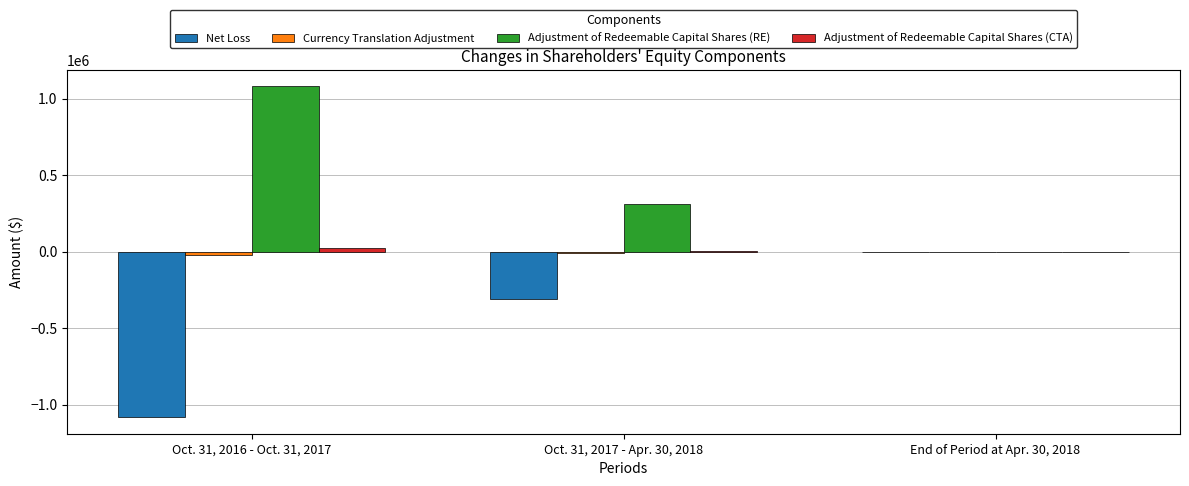

Where is Adjustment of Redeemable Capital Shares (RE) nearest to the value 540689?

Oct. 31, 2017 - Apr. 30, 2018